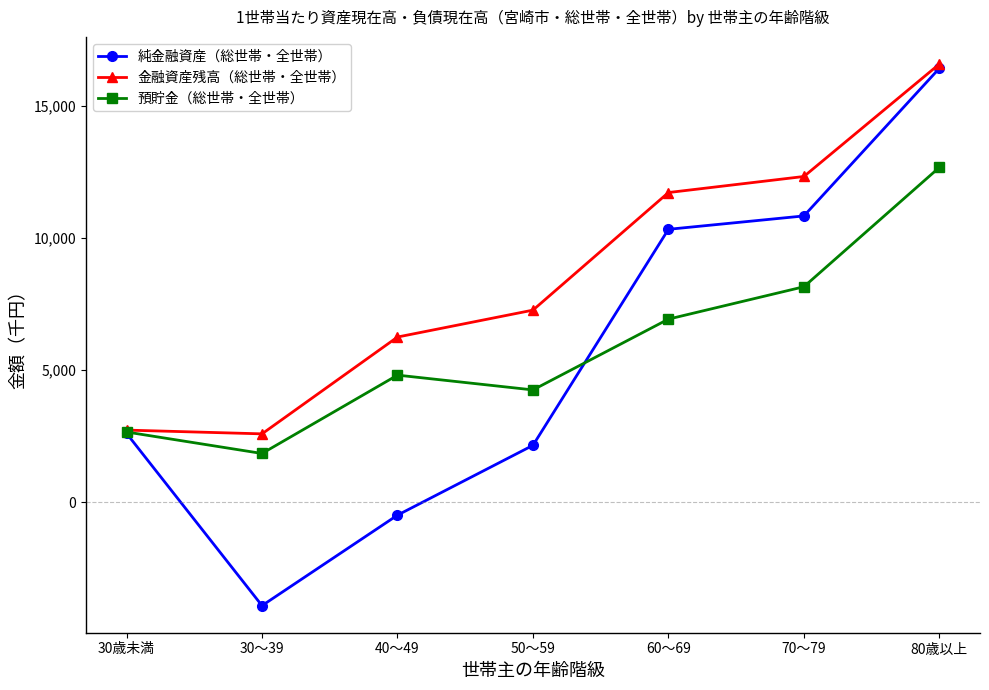

What is the lowest value of the 金融資産残高（総世帯・全世帯） series?

2592